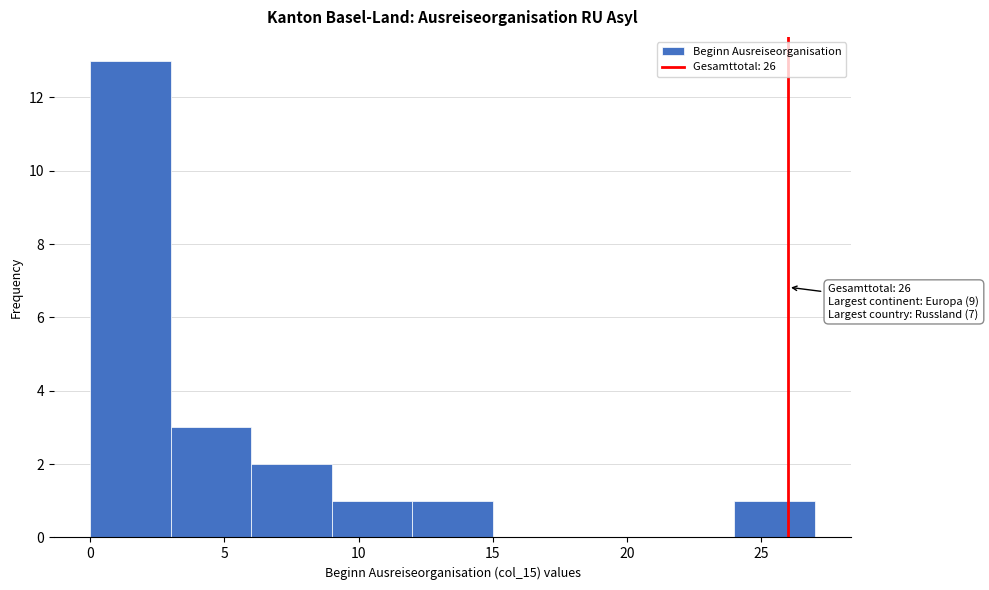

Over which range of the x-axis is the bar tallest?

0 to 3